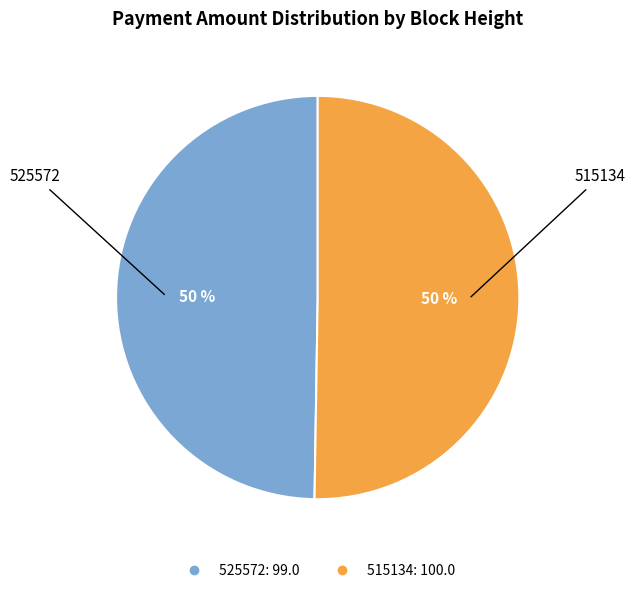

Is the sum of 525572 and 515134 greater than half?

Yes